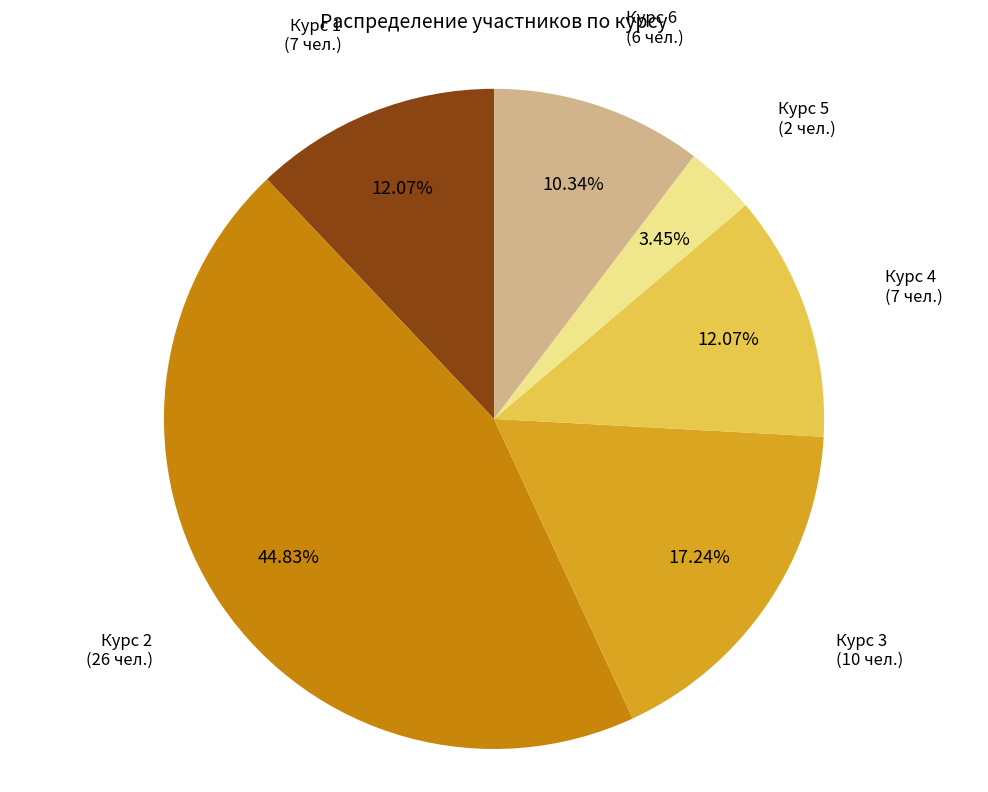

Does any single category account for the majority?

No